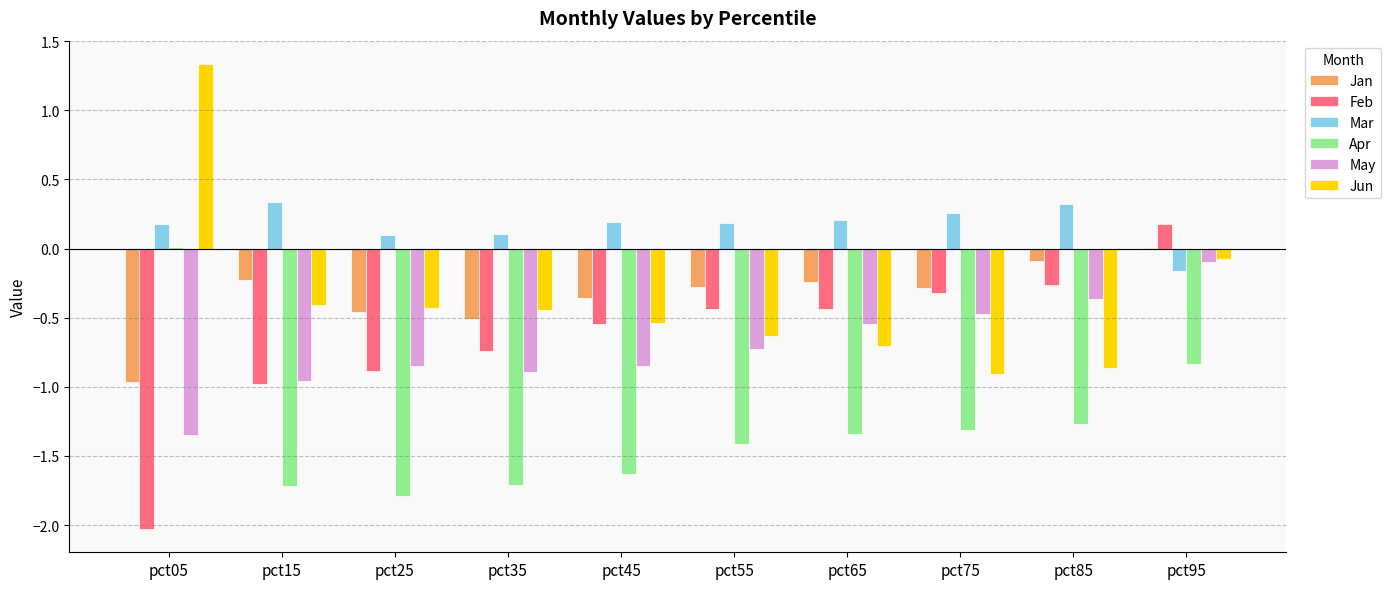

The Jun series shows -0.7 at pct15. True or false?

False